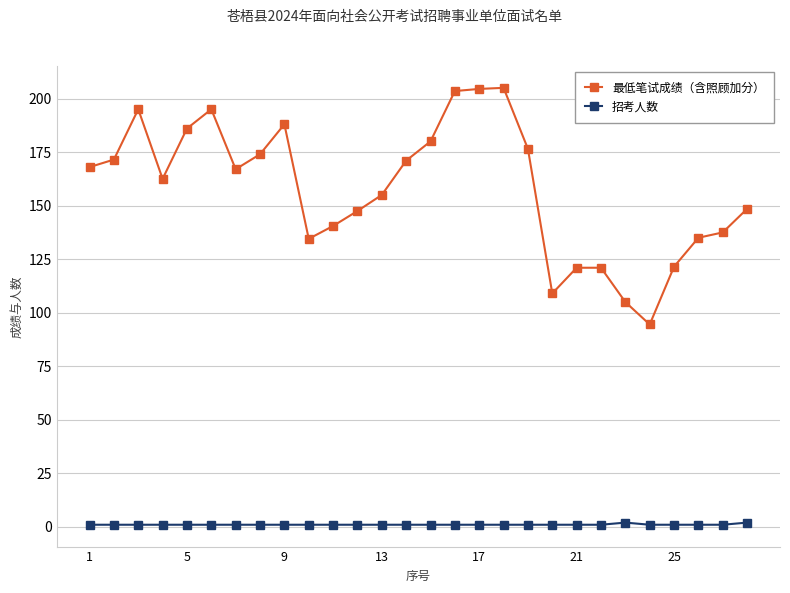

True or false: 最低笔试成绩（含照顾加分） has more than 2 interior local peaks.

True